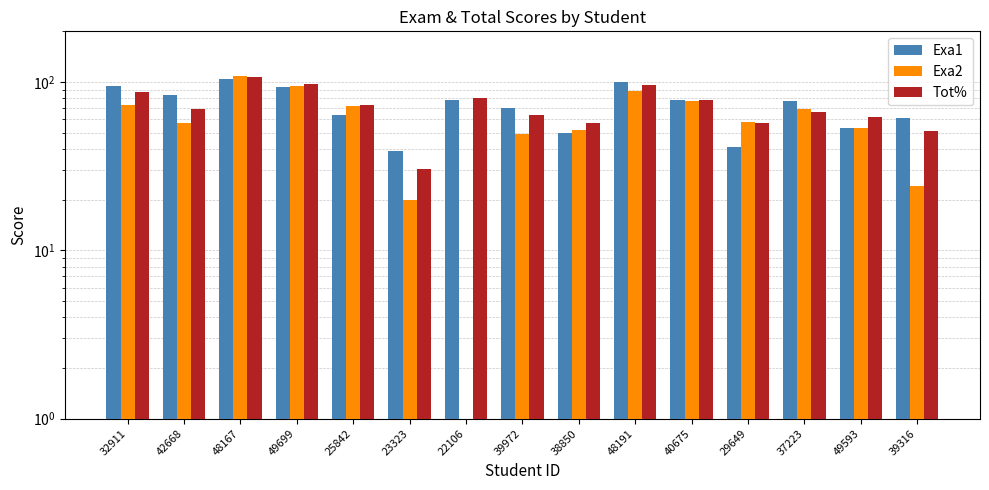

Which category has the highest value across all series?

48167